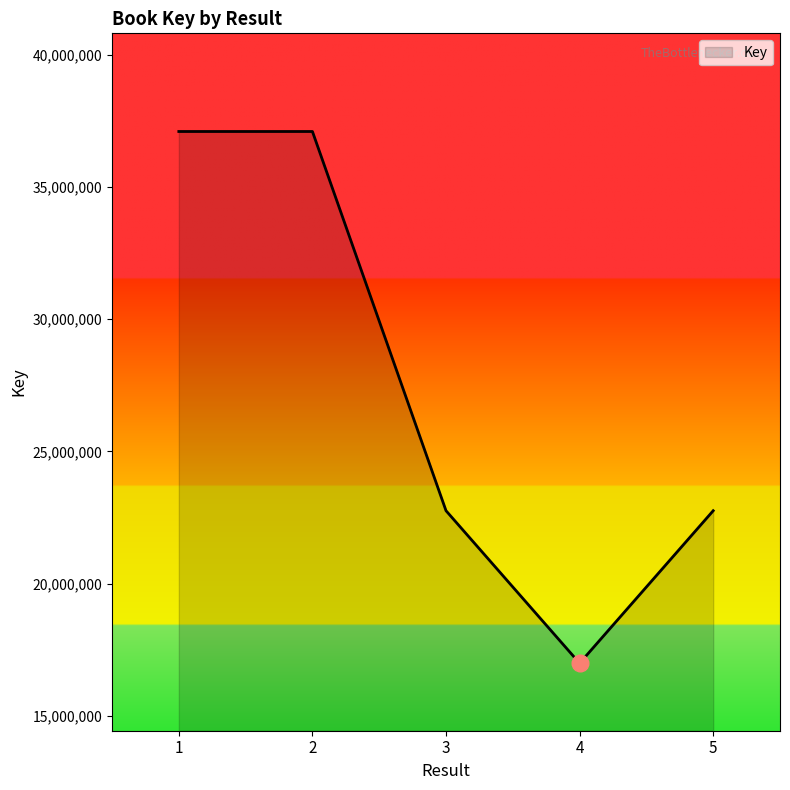

How many lines are shown in the chart?

1